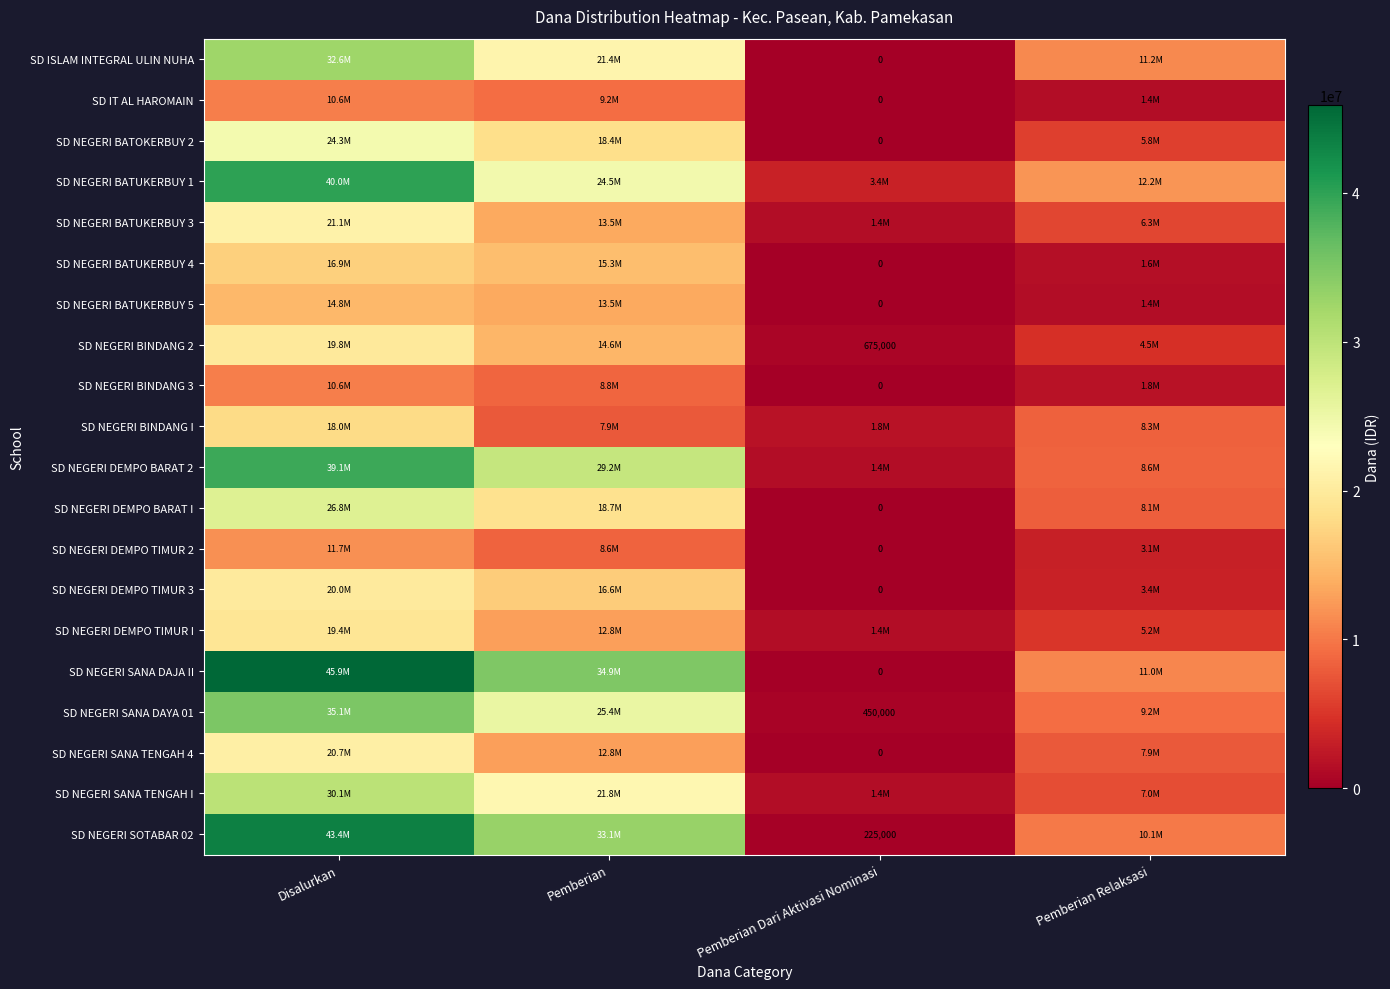

The value of SD NEGERI BINDANG 2 at Pemberian Dari Aktivasi Nominasi is 316430. True or false?

False